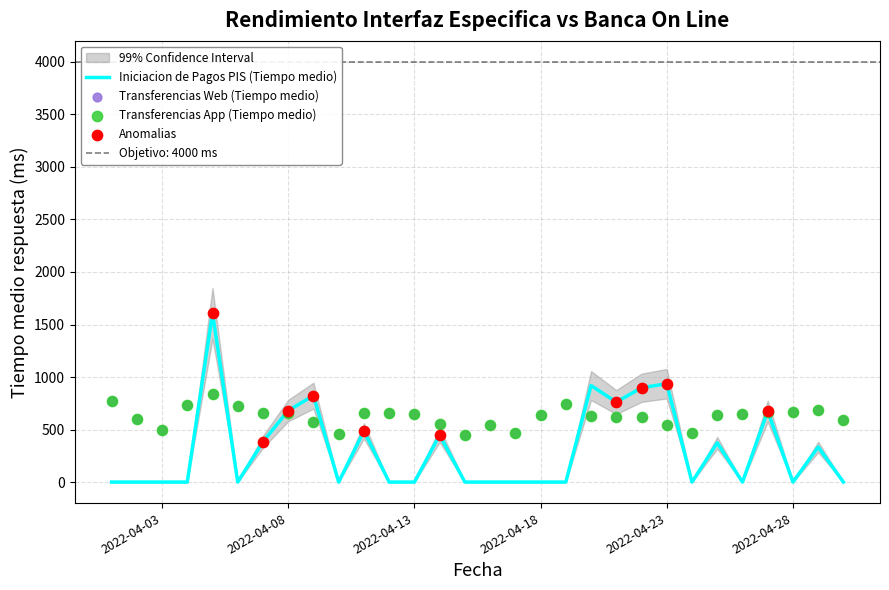

Is the value of Transferencias Web (Tiempo medio) at 2022-04-30 greater than the value of Iniciacion de Pagos PIS (Tiempo medio) at 2022-04-06?

Yes